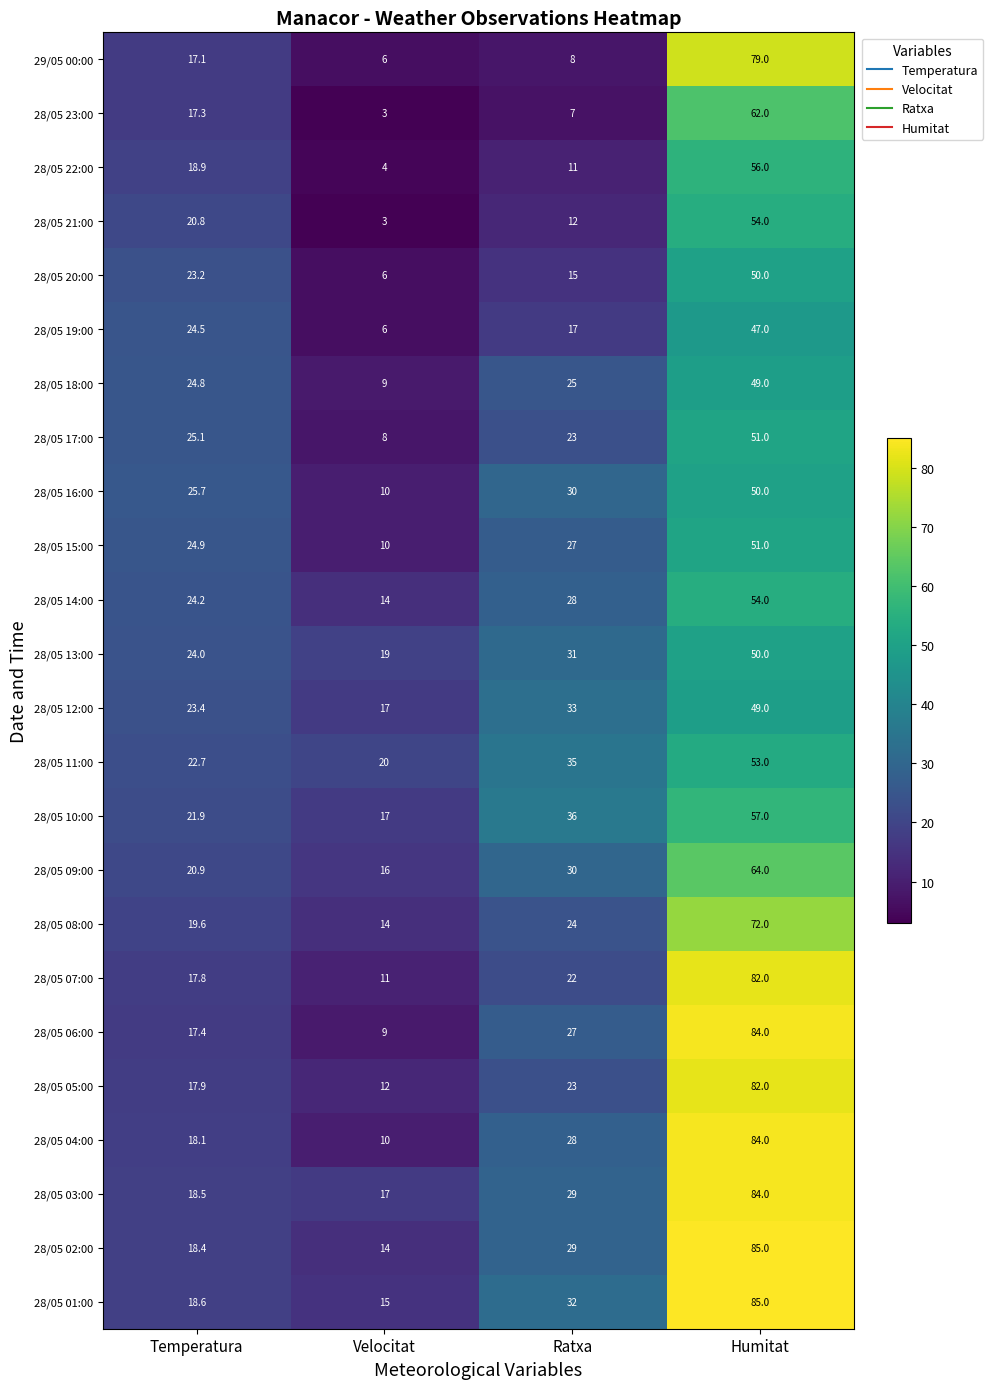

The value of 28/05 18:00 at Ratxa is 25.0. True or false?

True